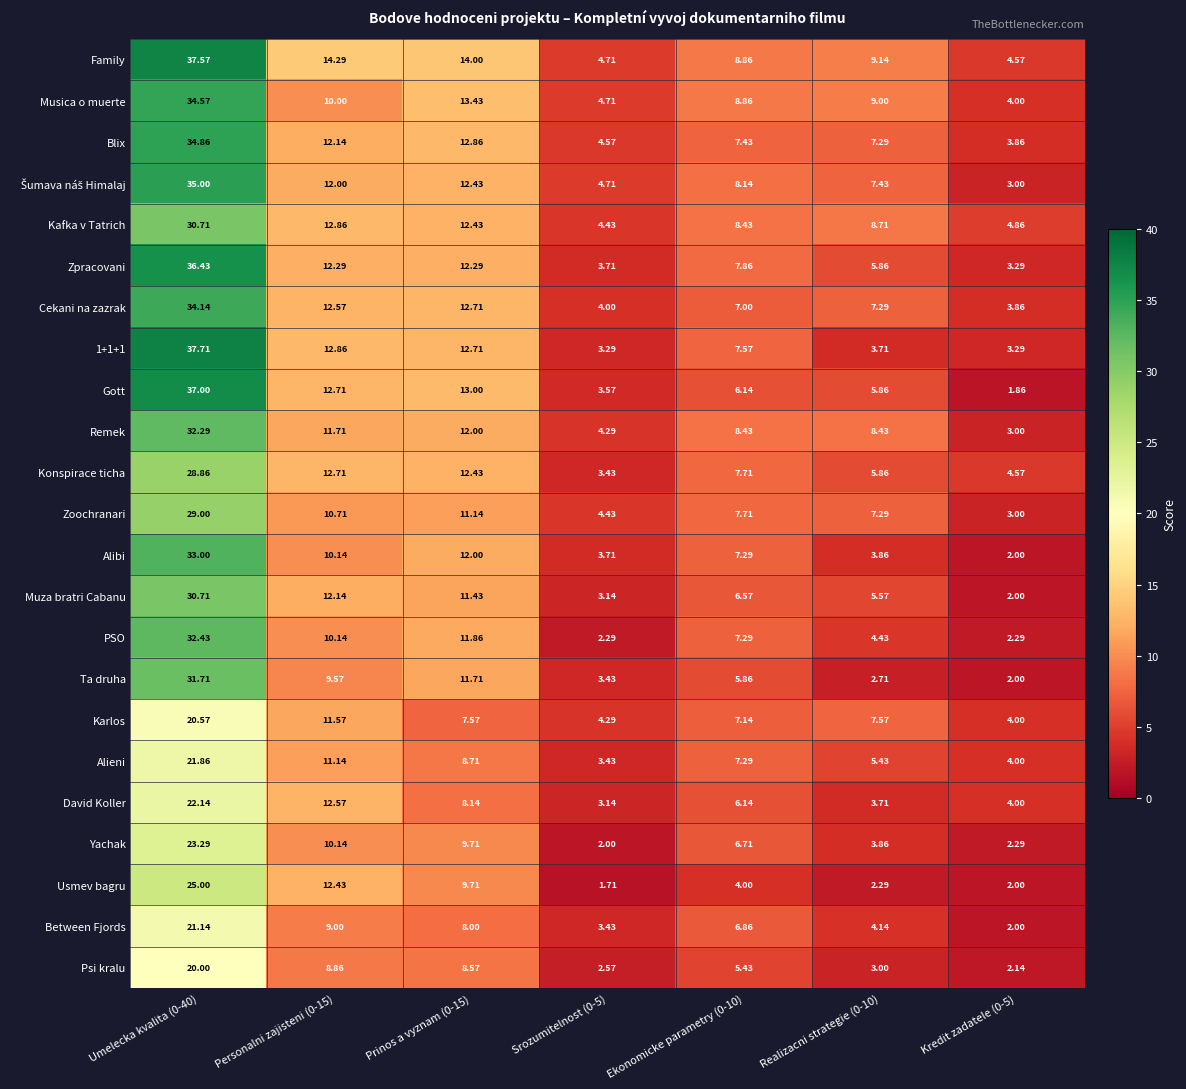

Which label corresponds to the smallest value in the chart?

Srozumitelnost (0-5)